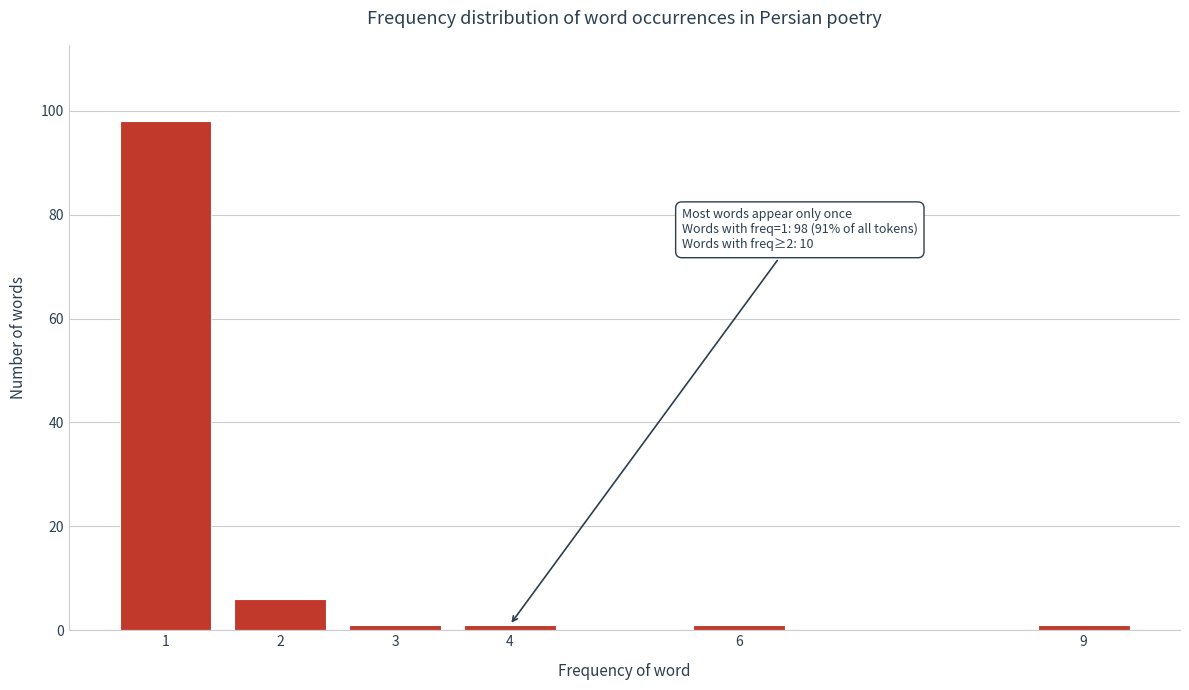

Reading left to right, extract all data points from this chart.

98	6	1	1	1	1